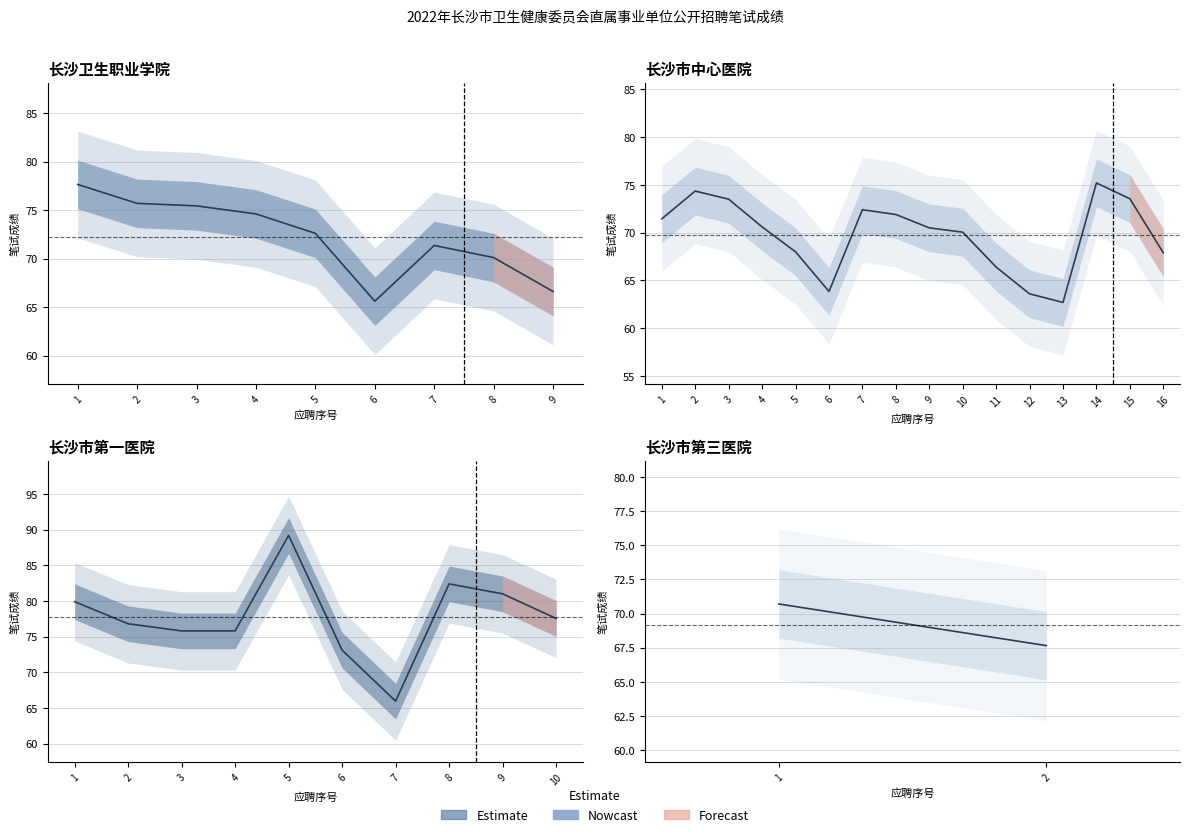

What is the sum of all values?

138.4